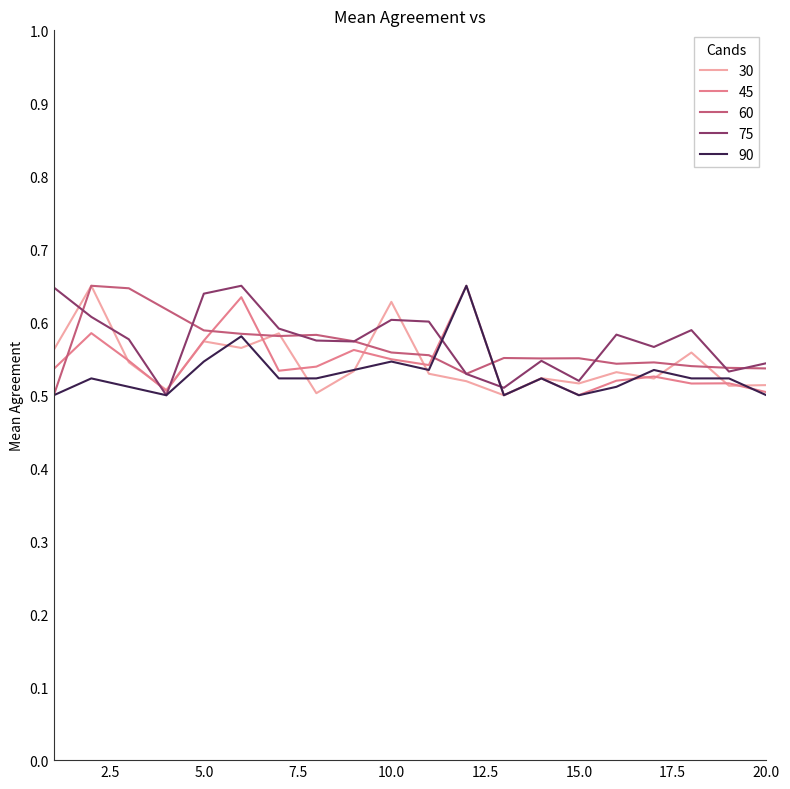

Does the chart have visible grid lines?

No